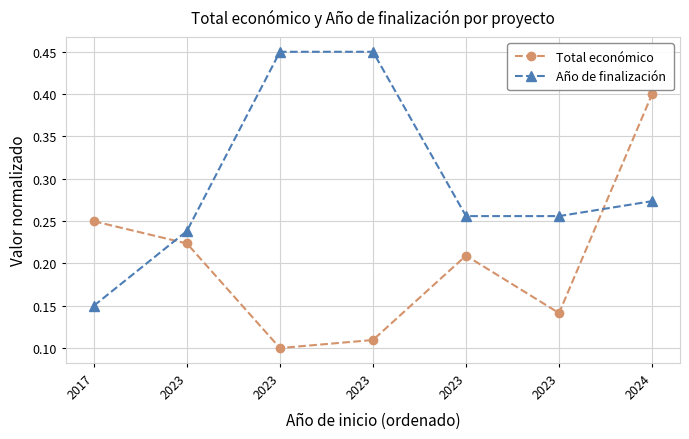

List the series in order of their overall mean, highest first.

Año de finalización, Total económico